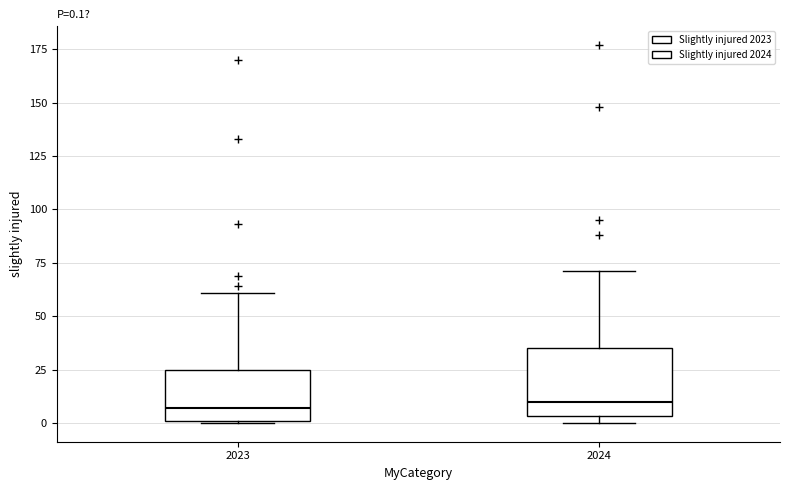

Which box is the tallest, from its lower edge to its upper edge?

2024